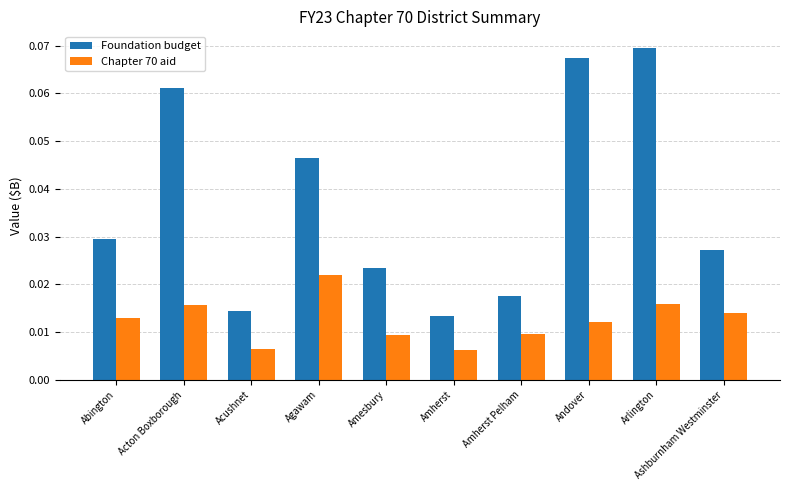

Which series has the largest total across all categories?

Foundation budget